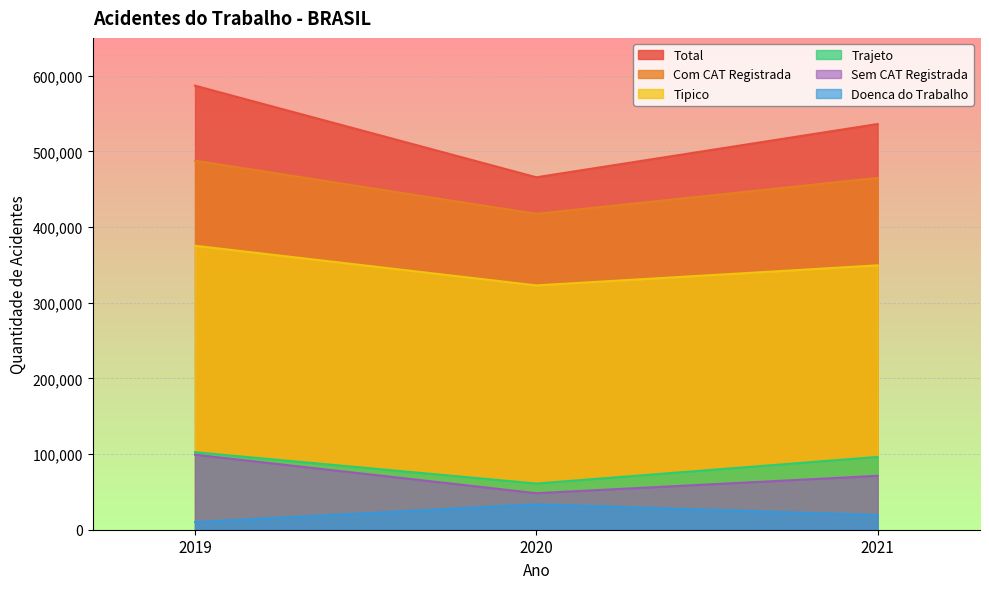

Between 2020 and 2021, which series saw the biggest shift?

Total